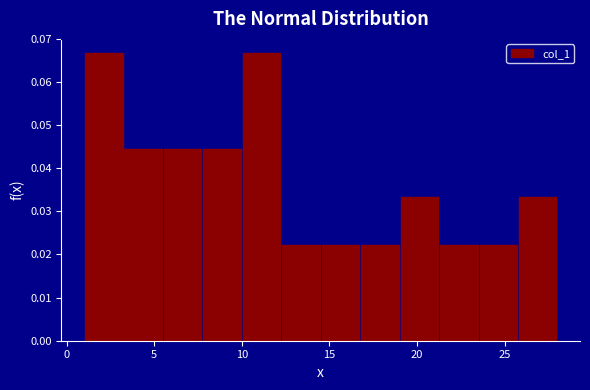

Reading left to right, transcribe this chart: for each bar, give the range it covers on the x-axis and its height. Neither the bar edges nor the heights are printed on the chart, so give them approximately, as read against the axes.

1.00 to 3.25: 0.067
3.25 to 5.50: 0.044
5.50 to 7.75: 0.044
7.75 to 10.00: 0.044
10.00 to 12.25: 0.067
12.25 to 14.50: 0.022
14.50 to 16.75: 0.022
16.75 to 19.00: 0.022
19.00 to 21.25: 0.033
21.25 to 23.50: 0.022
23.50 to 25.75: 0.022
25.75 to 28.00: 0.033